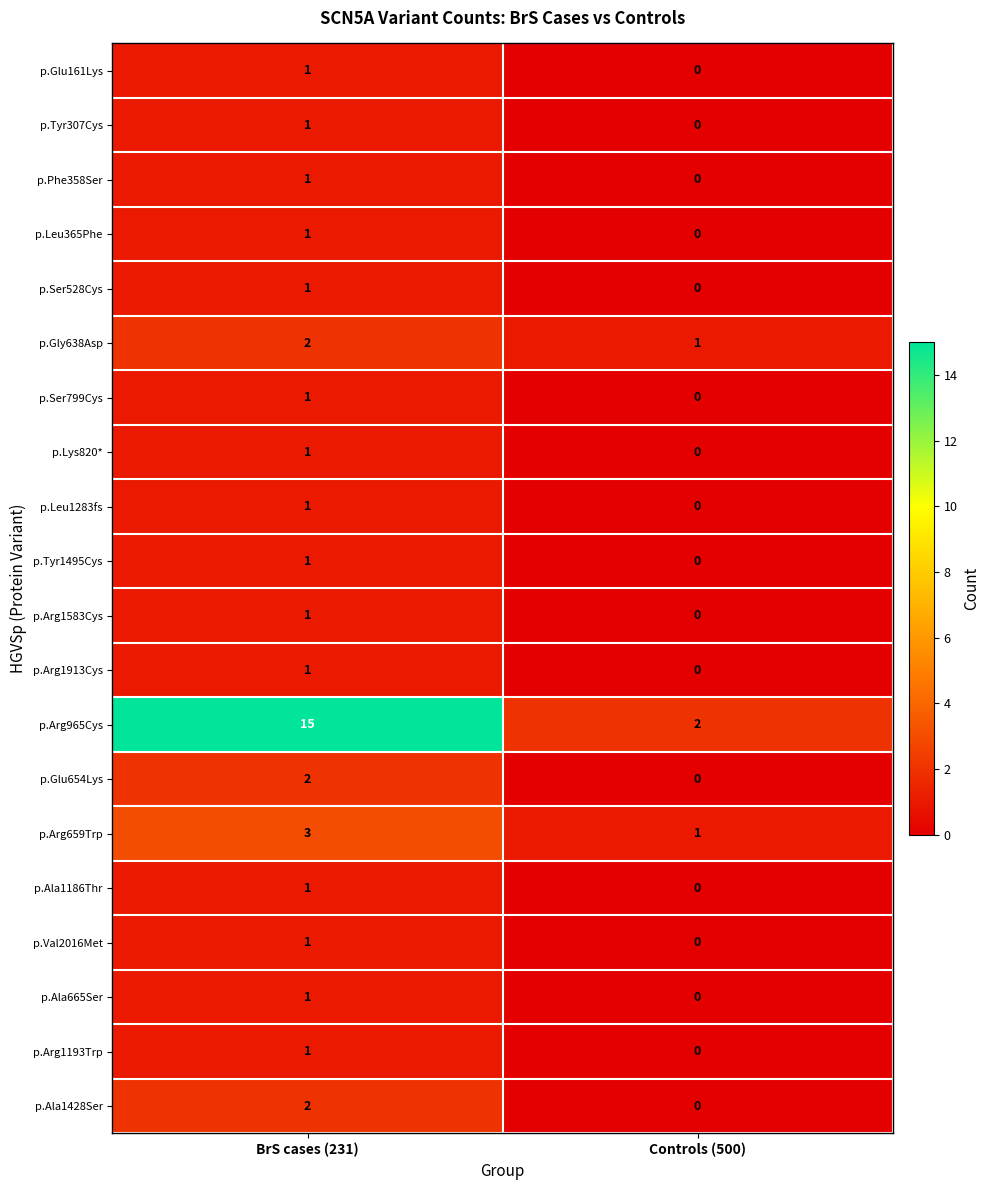

What is the total value across all series at Controls (500)?

4